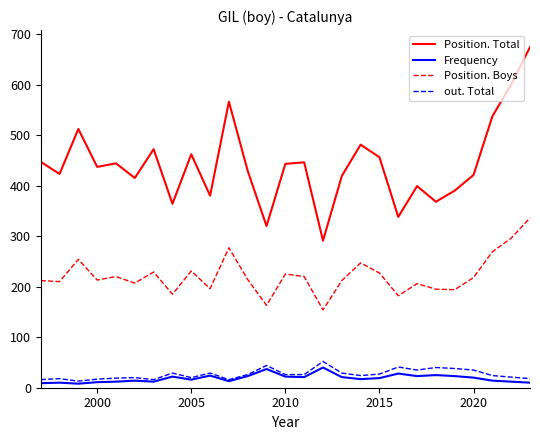

What is the sum of all Frequency values?

506